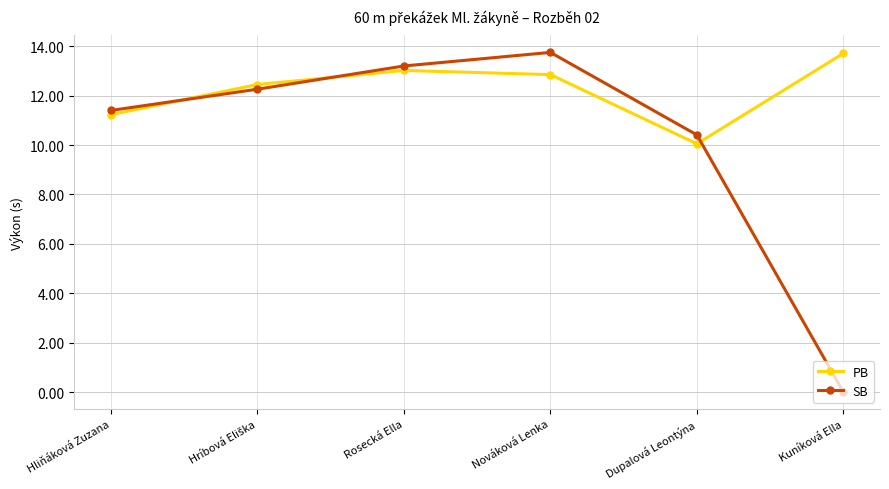

Is the value of SB at Hliňáková Zuzana greater than the value of PB at Nováková Lenka?

No